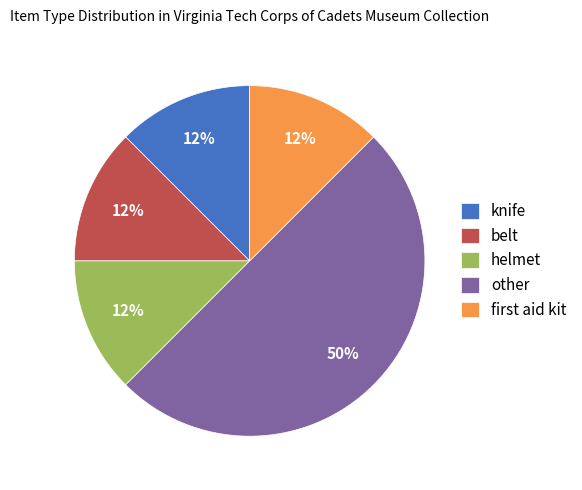

Approximately how many times larger is the value at belt compared to knife?

1.0